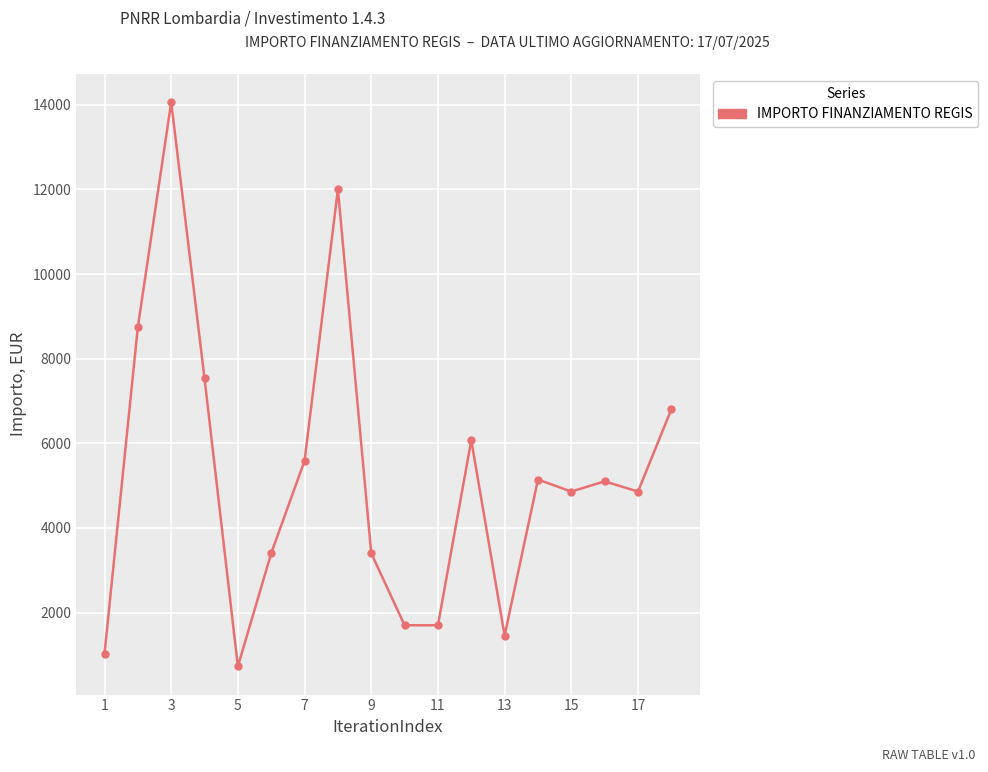

True or false: the data has more than 1 interior local peaks.

True